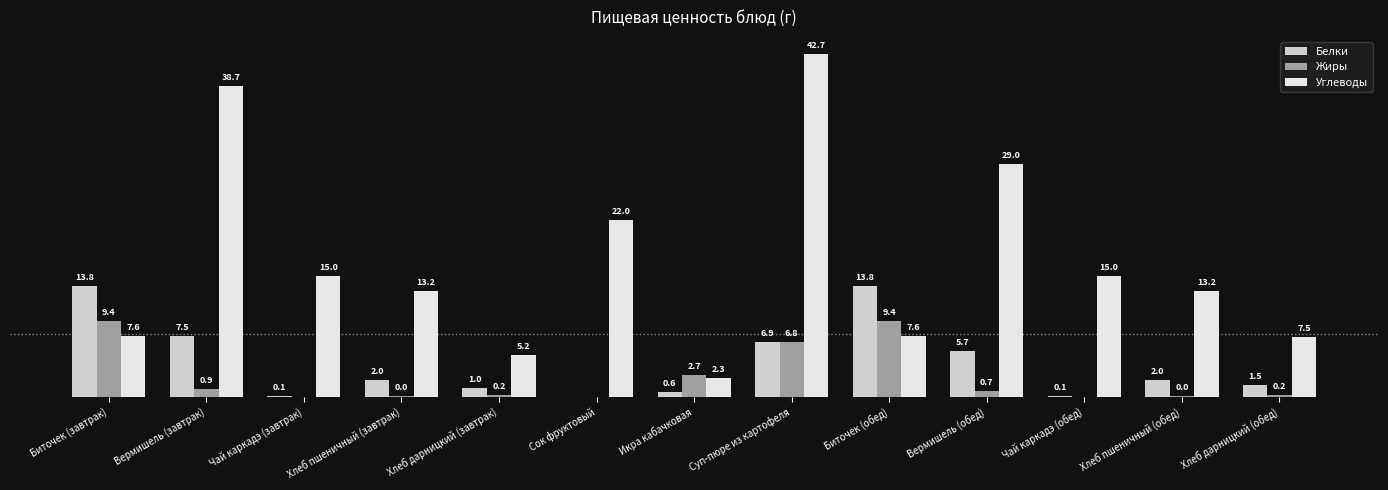

Which label corresponds to the largest value in the chart?

Суп-пюре из картофеля